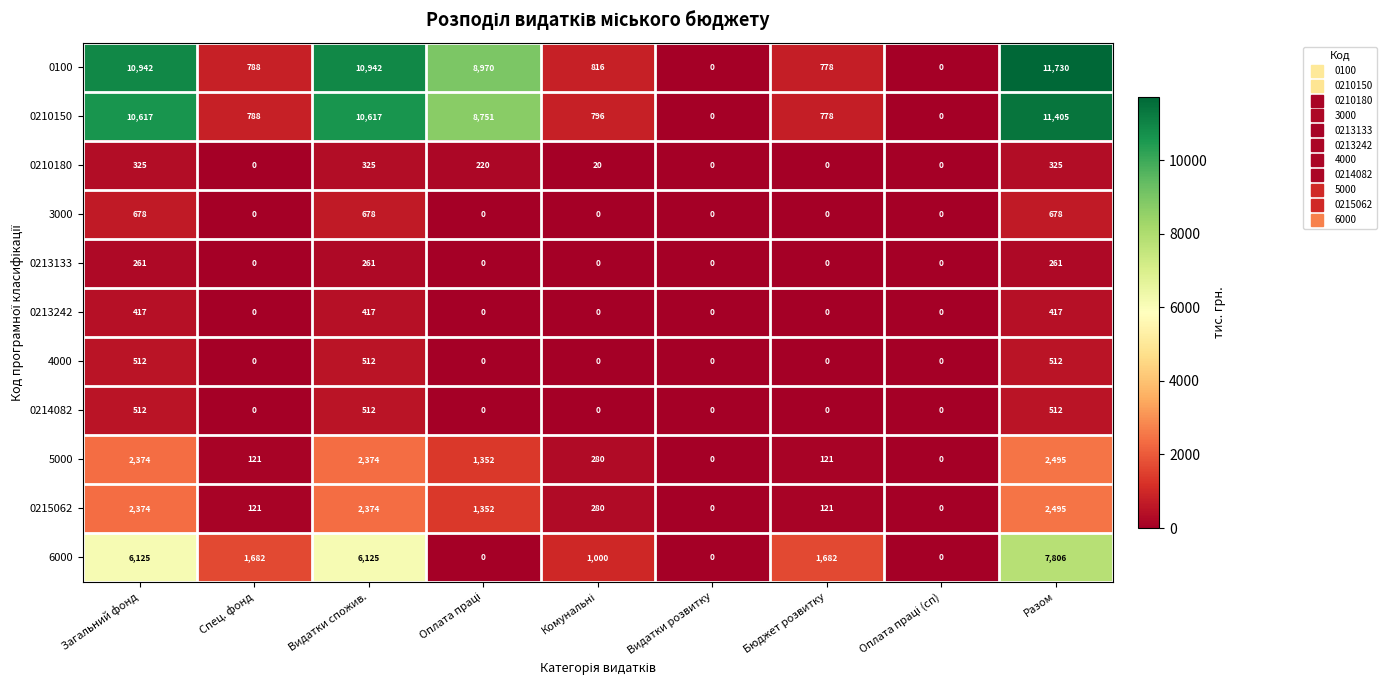

Where does the 0215062 series first go above 280?

Загальний фонд